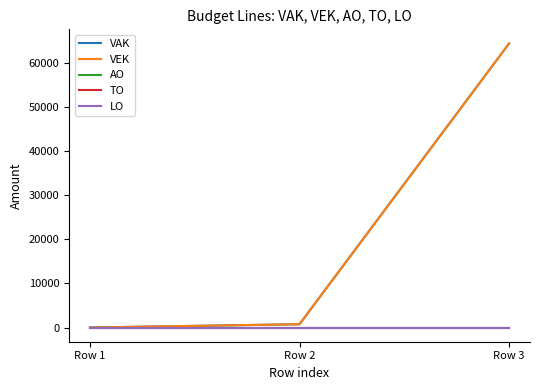

Does the chart have visible grid lines?

No